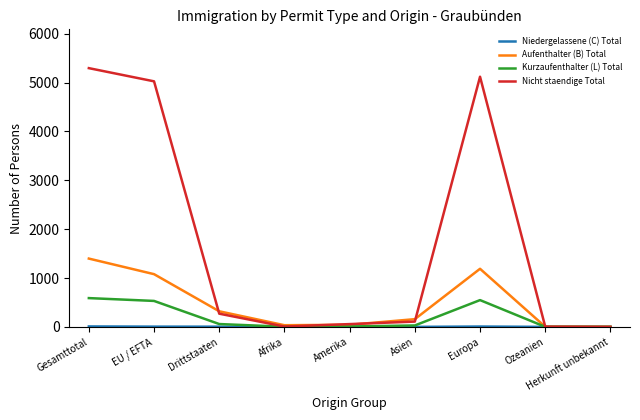

How many interior local peaks does the Nicht staendige Total series have?

1